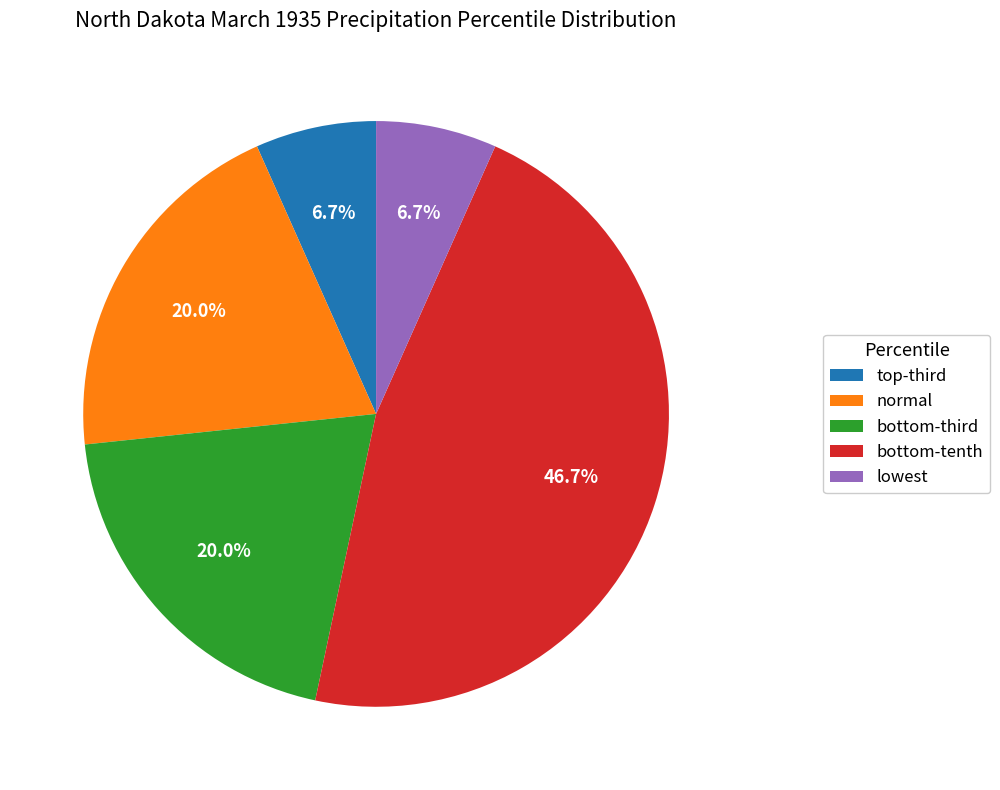

What percentage is the normal slice, to the nearest percent?

20%